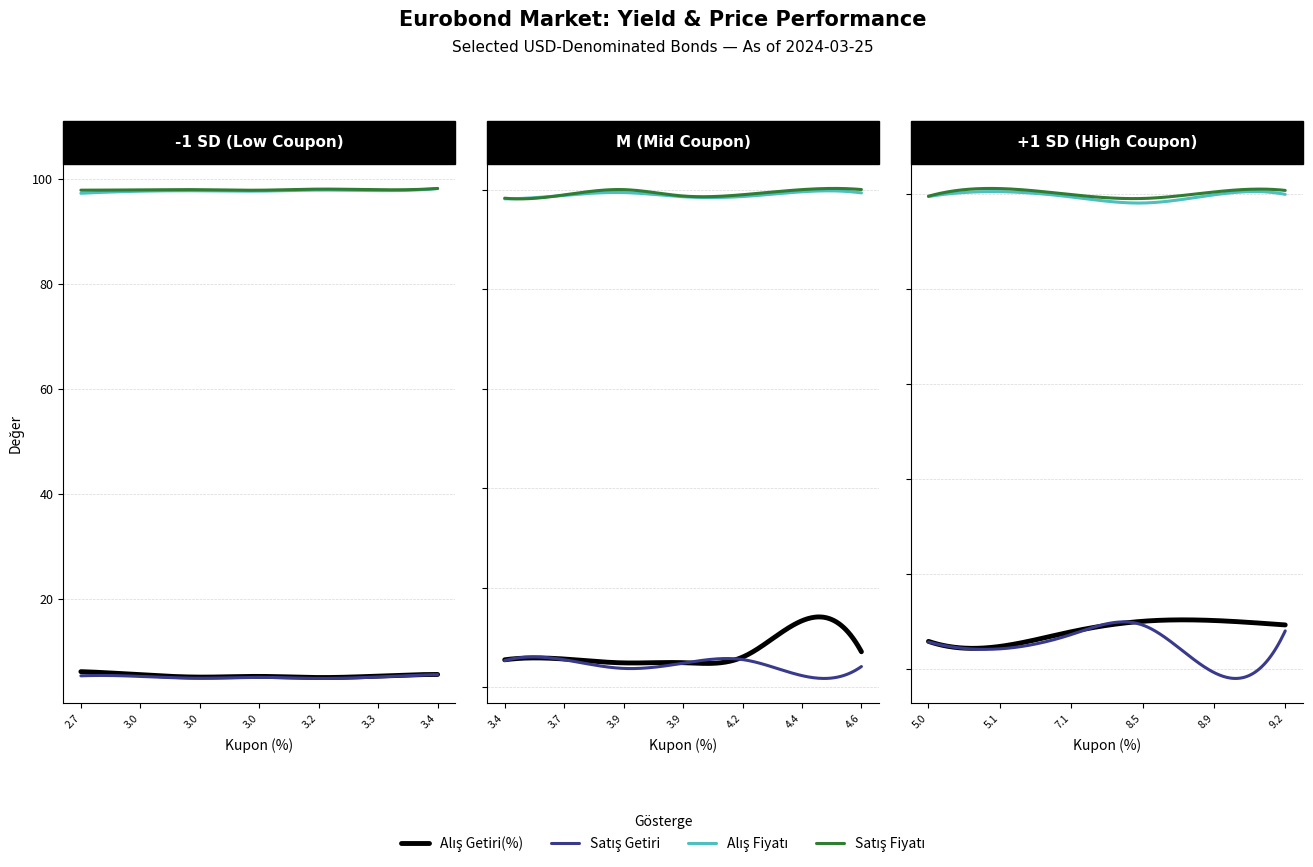

Is it true that Satış Getiri equals 2.1 at MS 3.7 24?

False